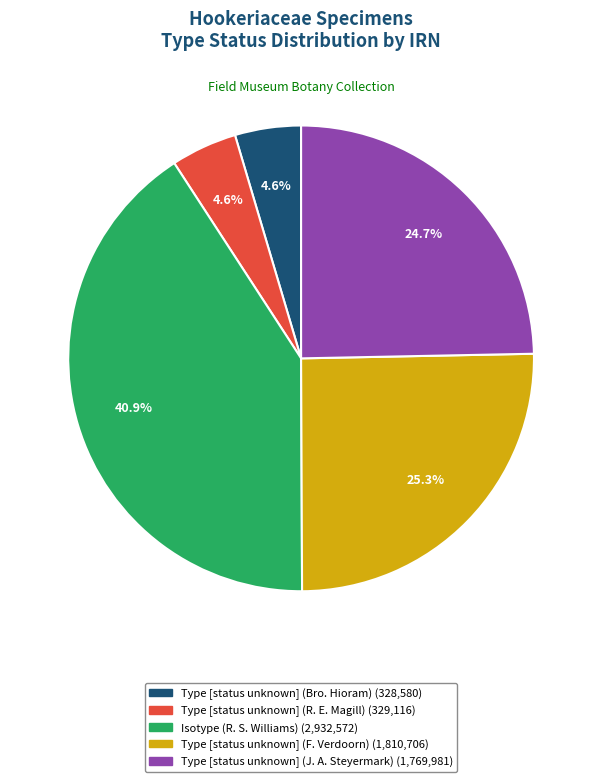

To the nearest percent, what portion does Isotype (R. S. Williams) represent?

41%